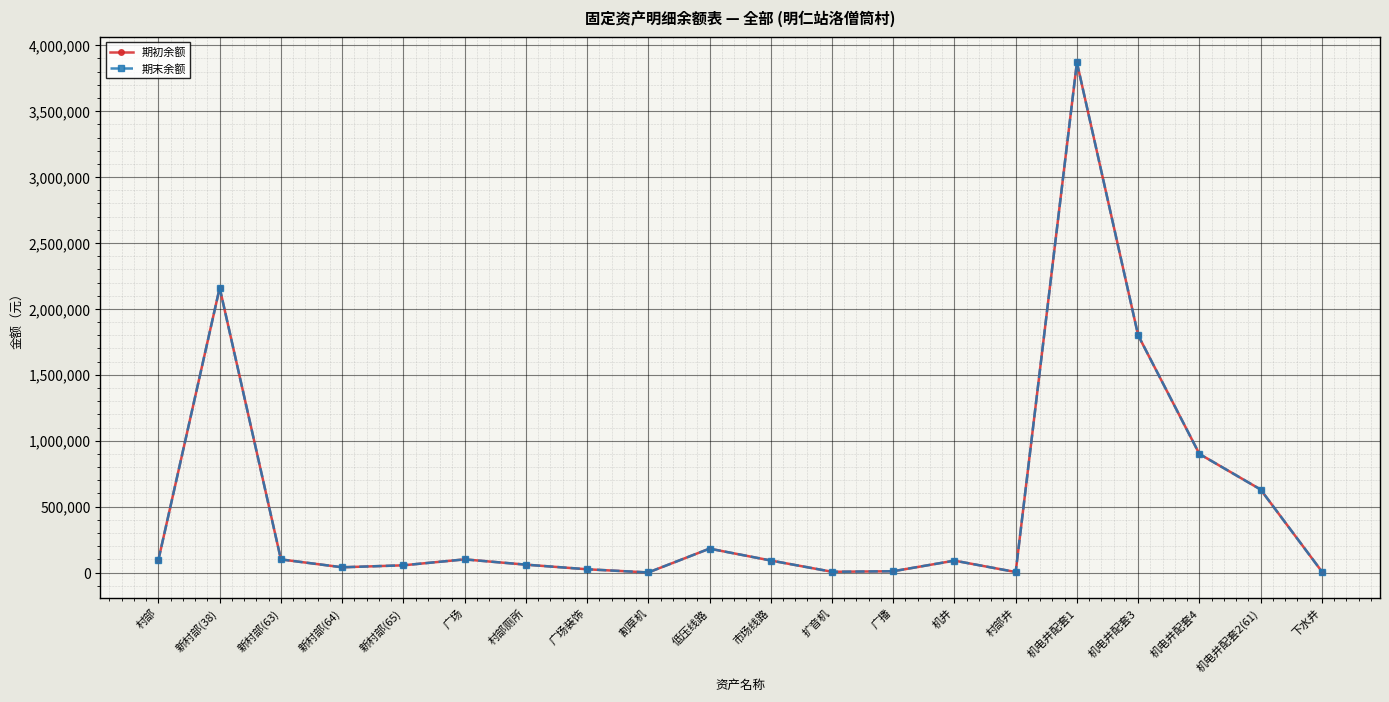

Does the chart have visible grid lines?

Yes